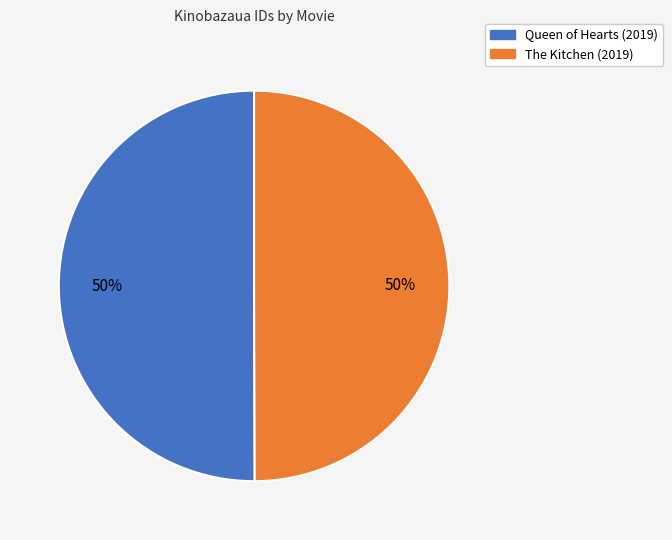

To the nearest percent, what is the combined percentage of Queen of Hearts (2019) and The Kitchen (2019)?

100%